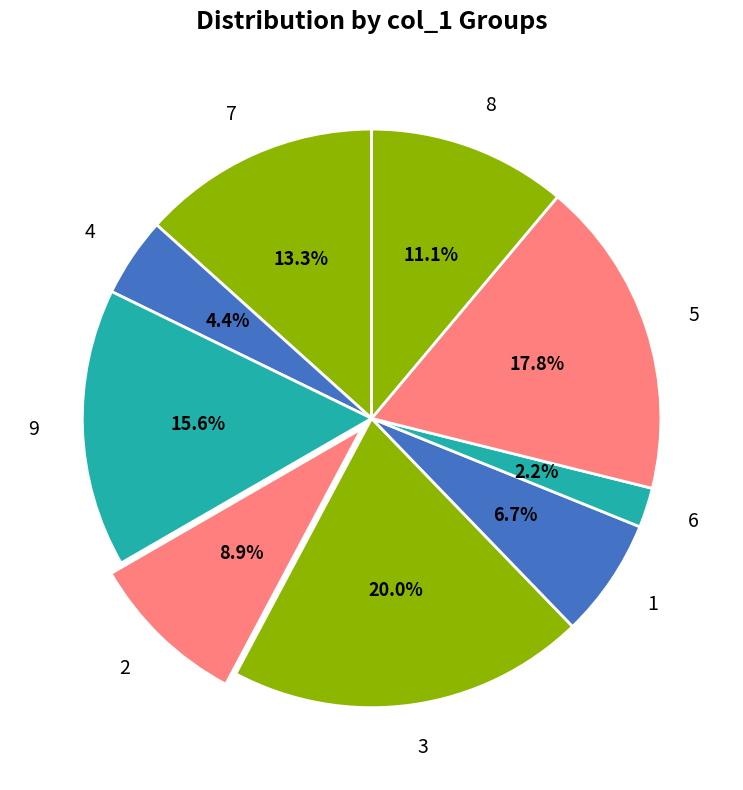

Which category has the smallest portion of the pie?

6